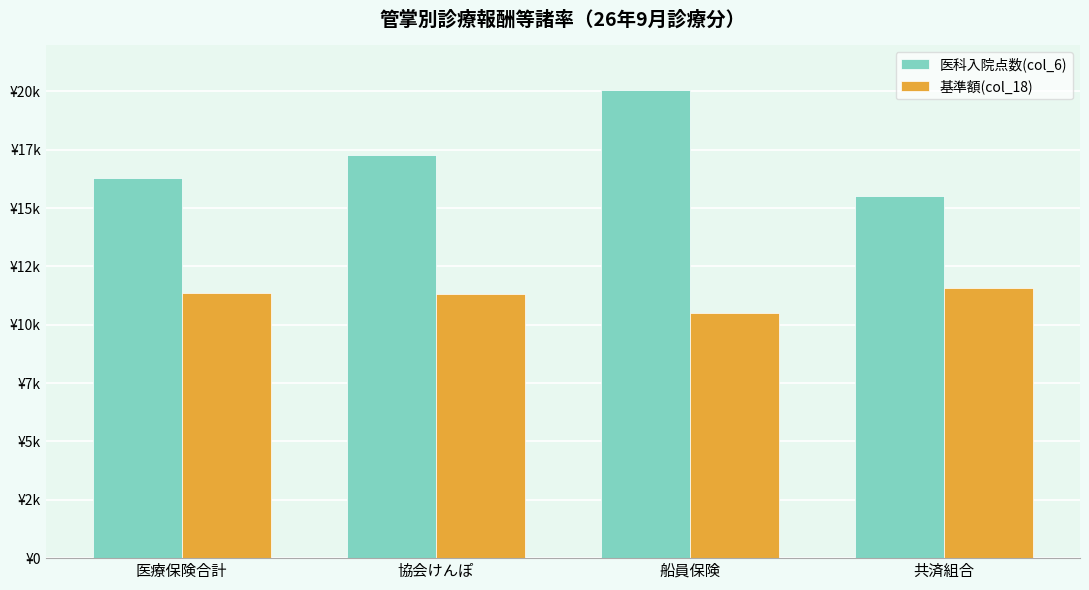

Which series has the largest total across all categories?

医科入院点数(col_6)